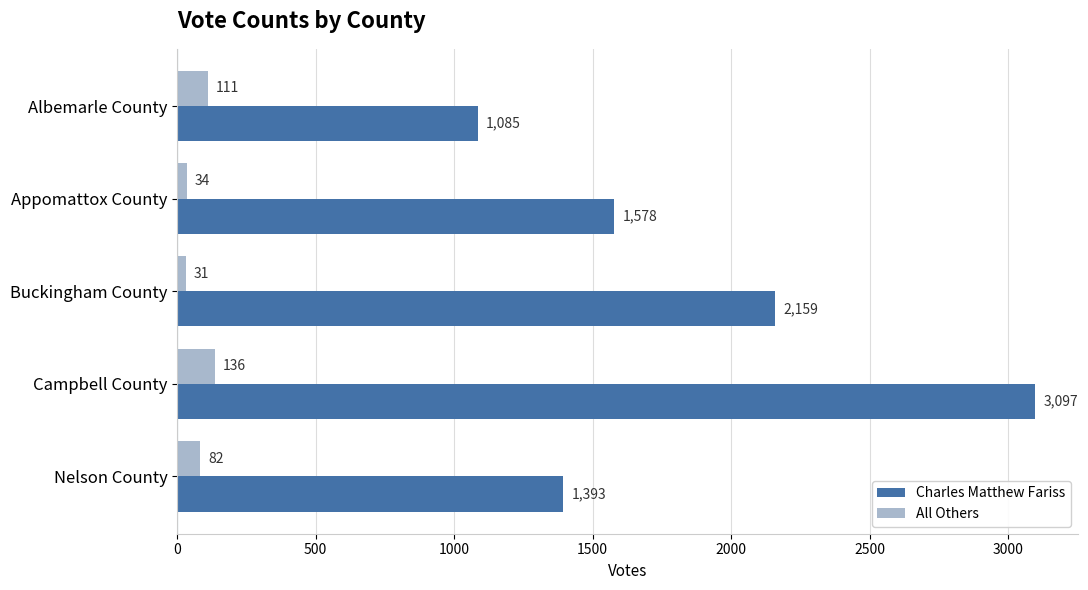

What is the difference between the highest and lowest values at Albemarle County?

974